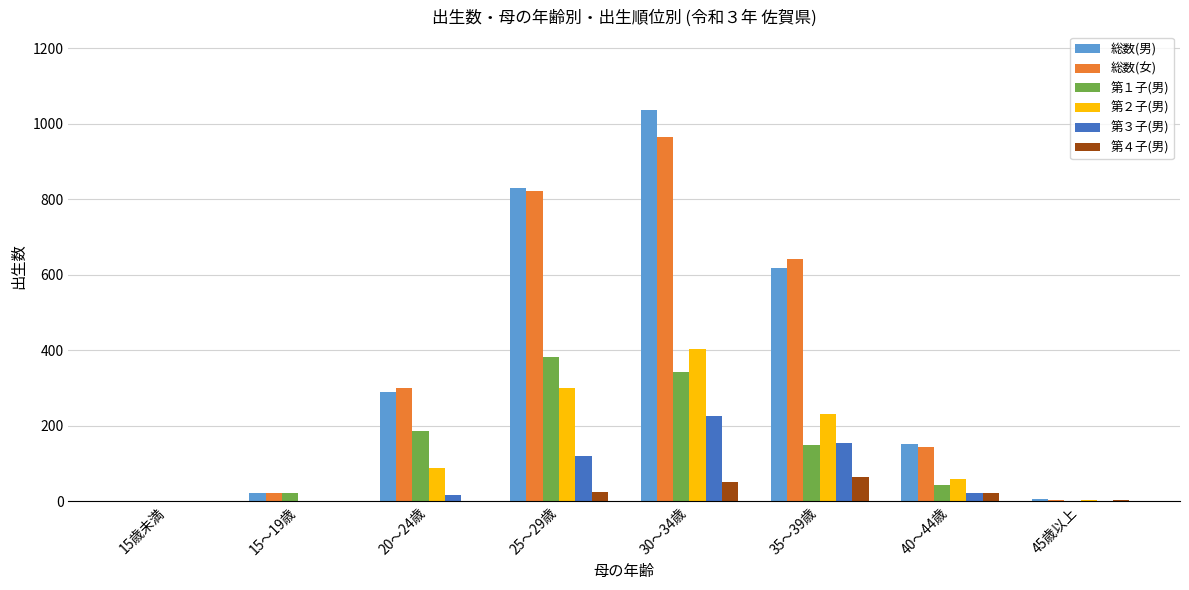

Is it true that 総数(男) equals 152 at 40～44歳?

True